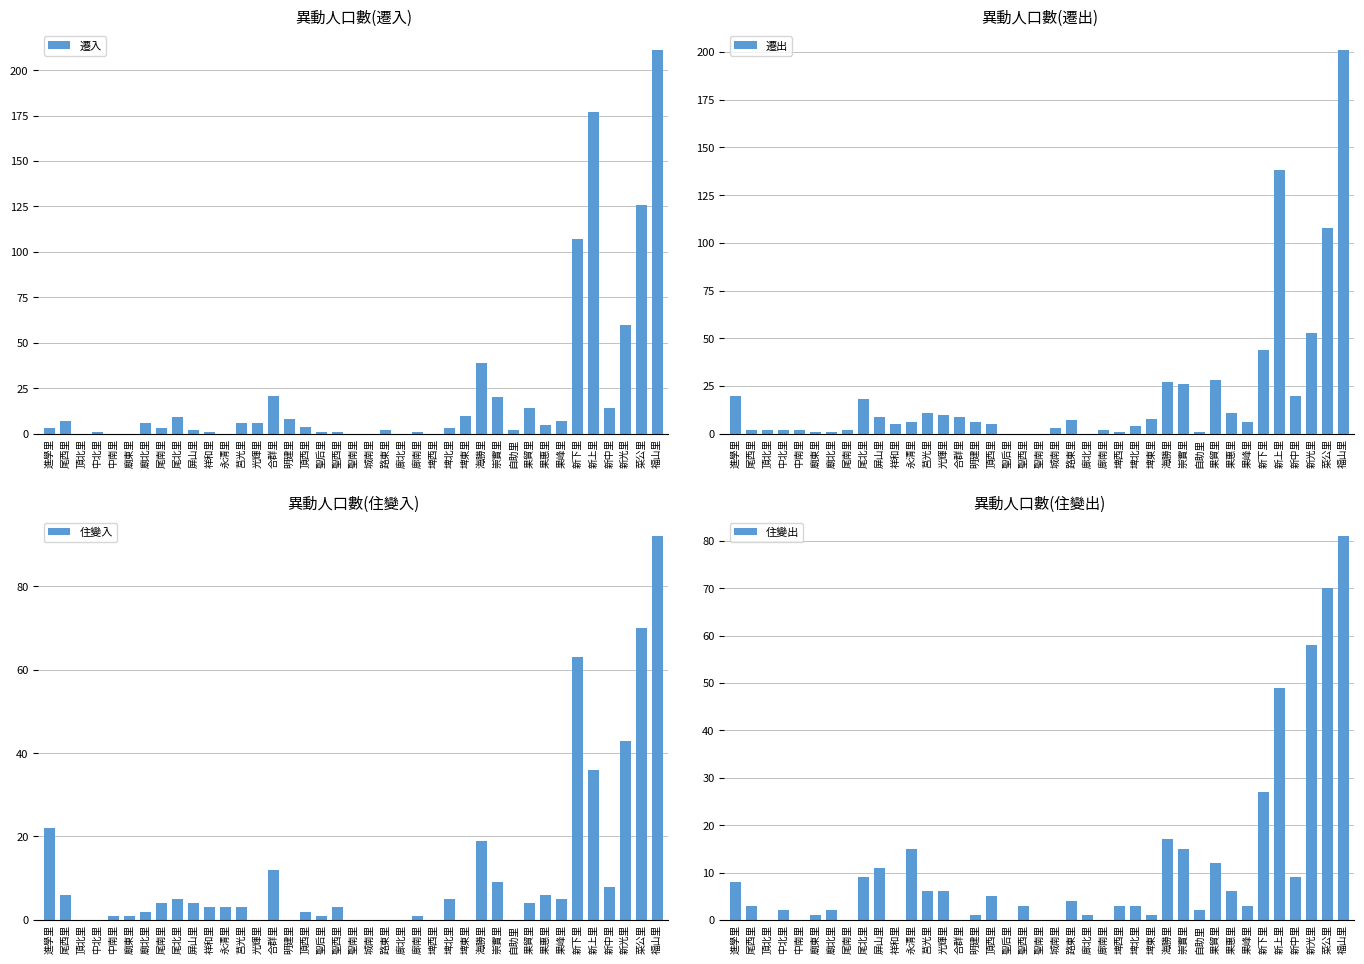

What is the difference between the 住變入 values at 果惠里 and 果峰里?

1